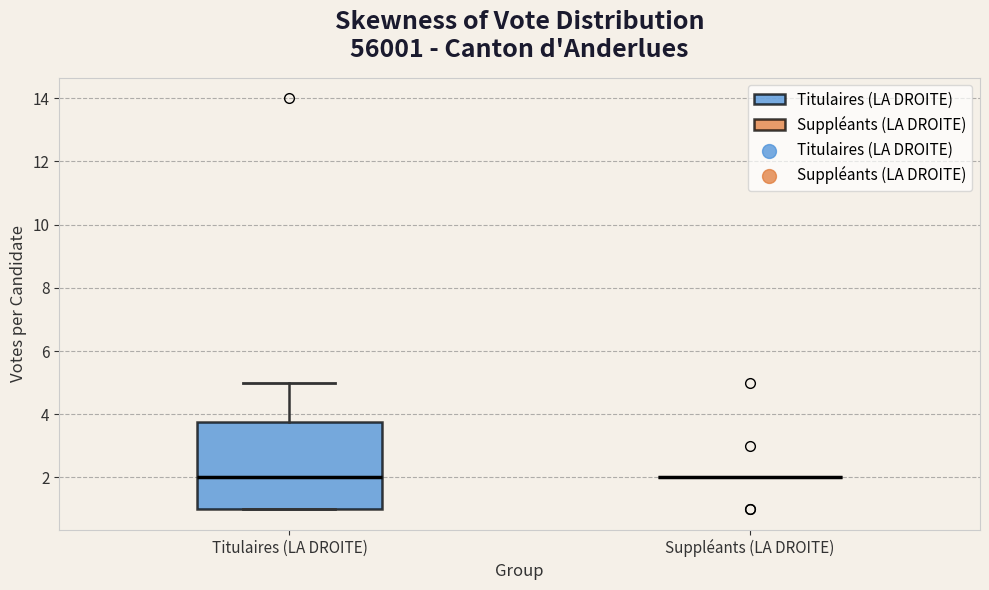

Reading left to right, read every box against the y-axis: the position of its median line, the range the box covers, and the ends of its whiskers. The values are not printed on the chart, so give them approximately, as read against the axis.

Titulaires (LA DROITE): median 2.0, box 1.0 to 3.8, whiskers 1.0 to 5.0
Suppléants (LA DROITE): box collapsed to a line at 2.0, whiskers 2.0 to 2.0